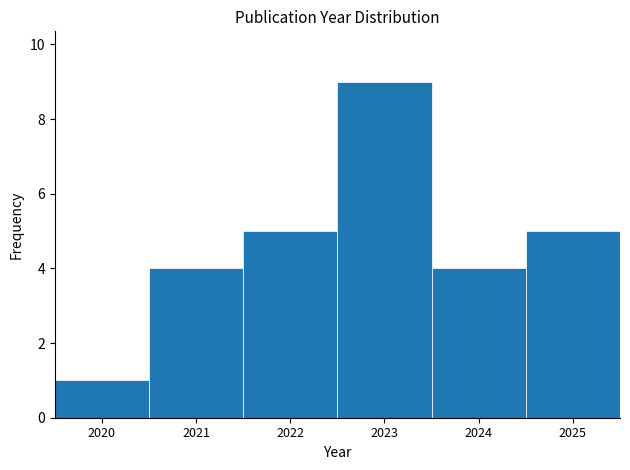

Reading left to right, list every bar in this chart as the range it spans on the x-axis followed by its height. The values are not printed on the chart, so give them approximately, as read against the axis.

2019.5 to 2020.5: 1
2020.5 to 2021.5: 4
2021.5 to 2022.5: 5
2022.5 to 2023.5: 9
2023.5 to 2024.5: 4
2024.5 to 2025.5: 5